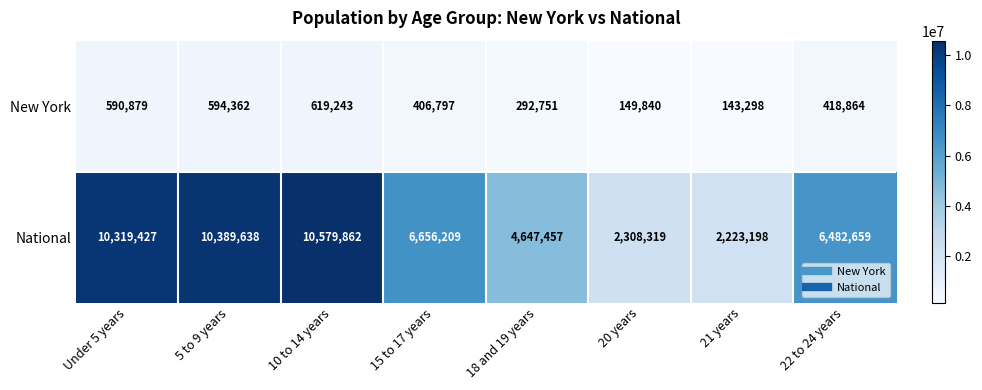

At which category is the sum across all series the highest?

10 to 14 years